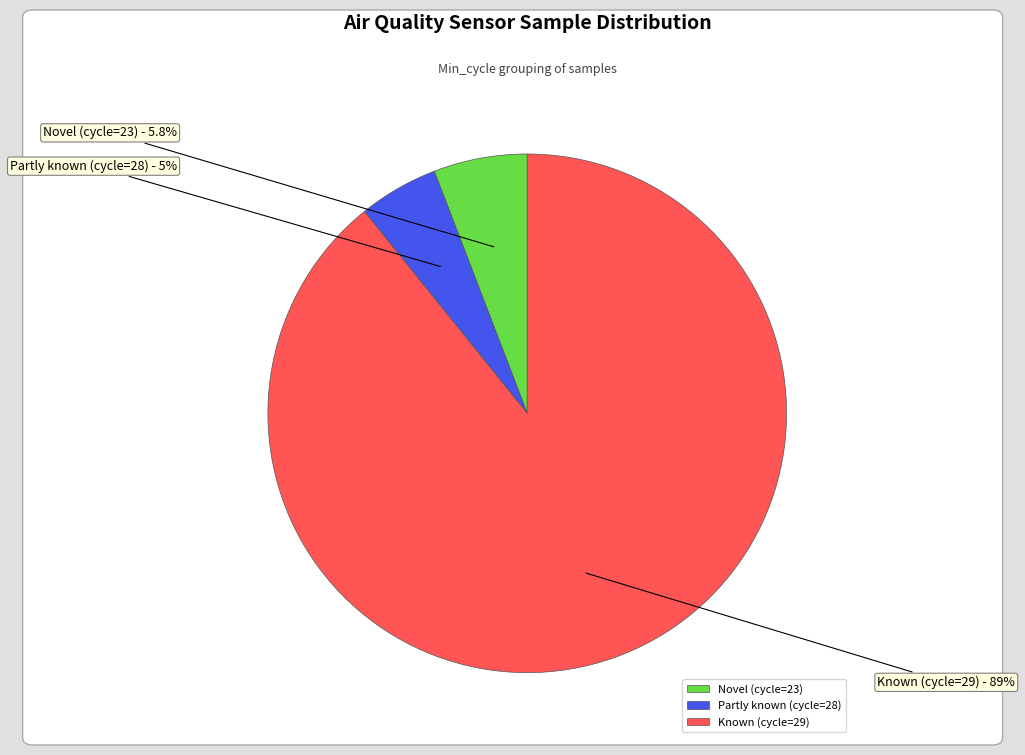

What is the majority slice?

Known (cycle=29)